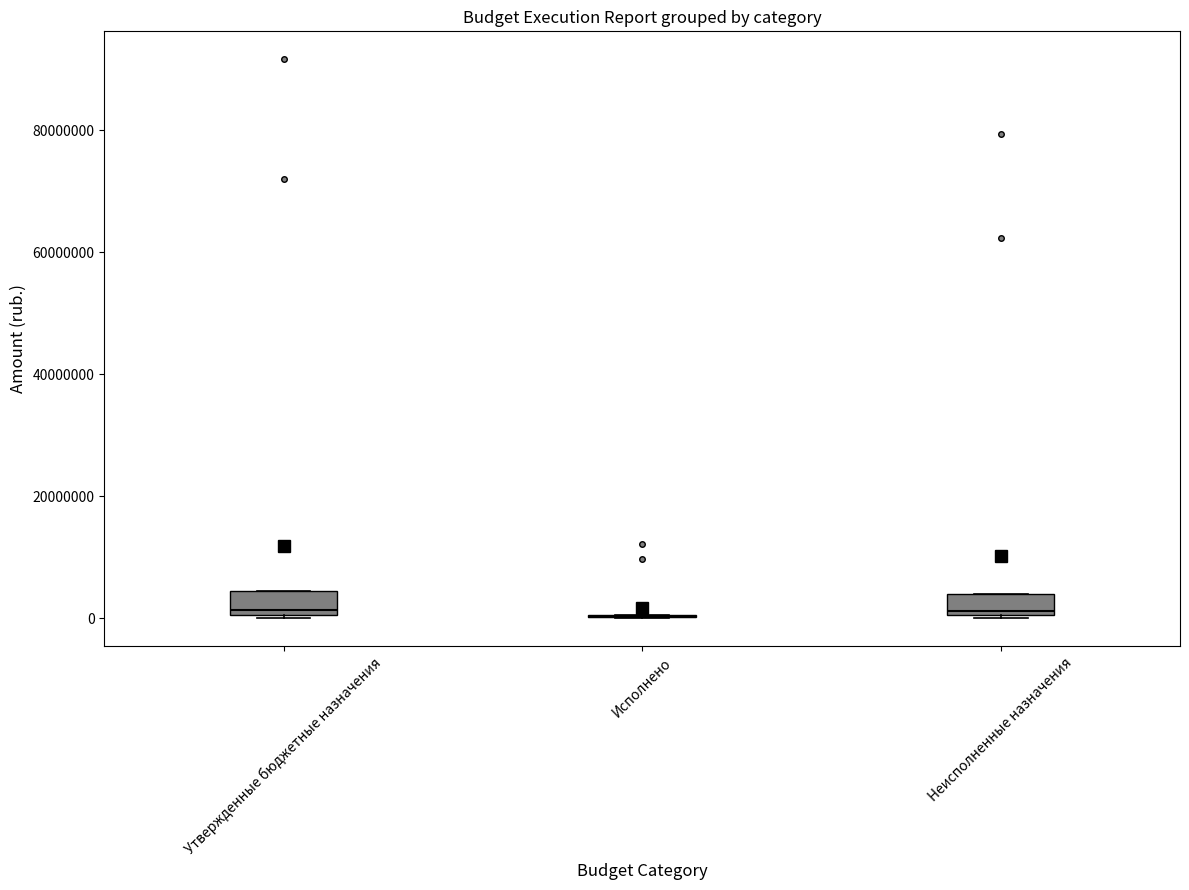

Reading left to right, read every box against the y-axis: the position of its median line, the range the box covers, and the ends of its whiskers. The values are not printed on the chart, so give them approximately, as read against the axis.

Утвержденные бюджетные назначения: median 2000000, box 0 to 4000000, whiskers 0 to 4000000
Исполнено: box collapsed to a line at 0, whiskers 0 to 0
Неисполненные назначения: median 2000000, box 0 to 4000000, whiskers 0 to 4000000